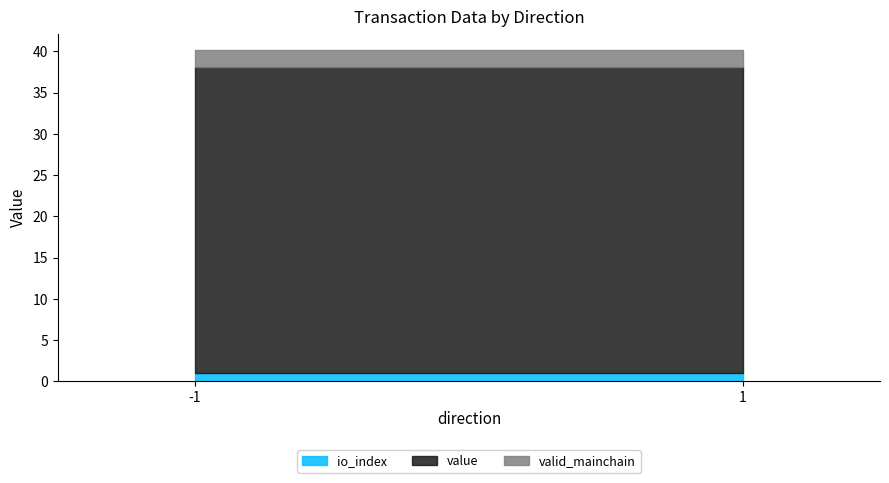

Does the chart have visible grid lines?

No